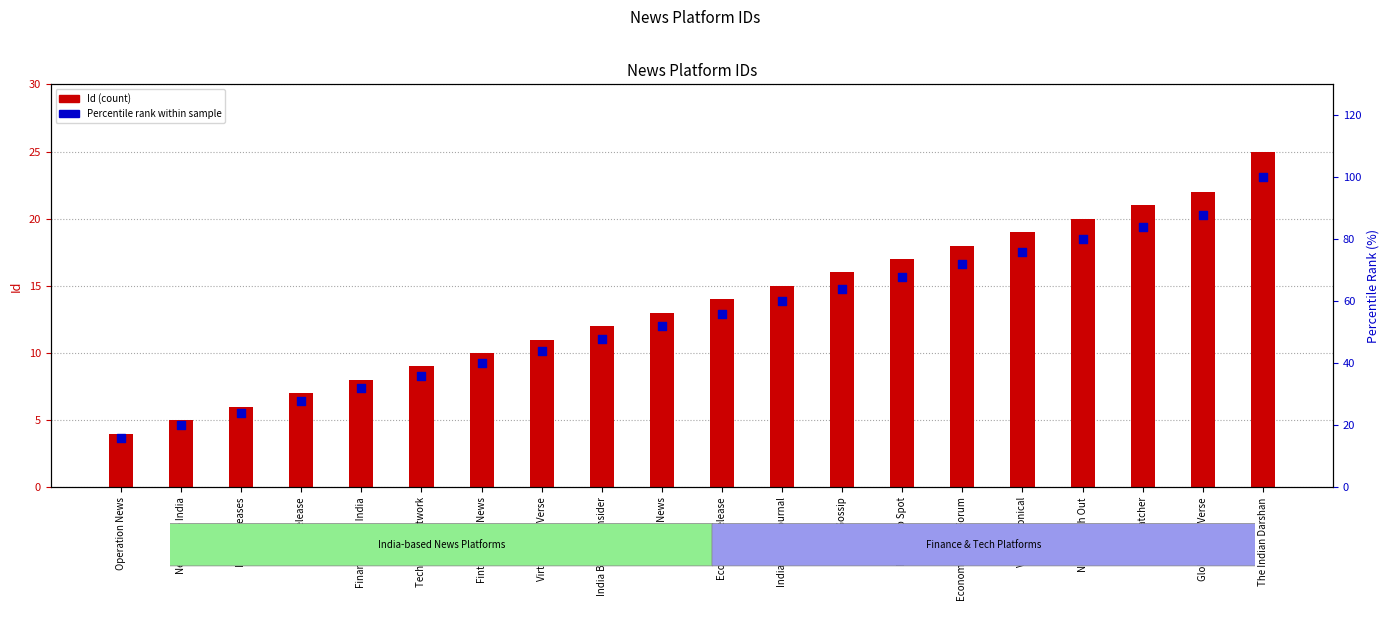

Which series reaches the maximum Y coordinate?

Percentile Rank